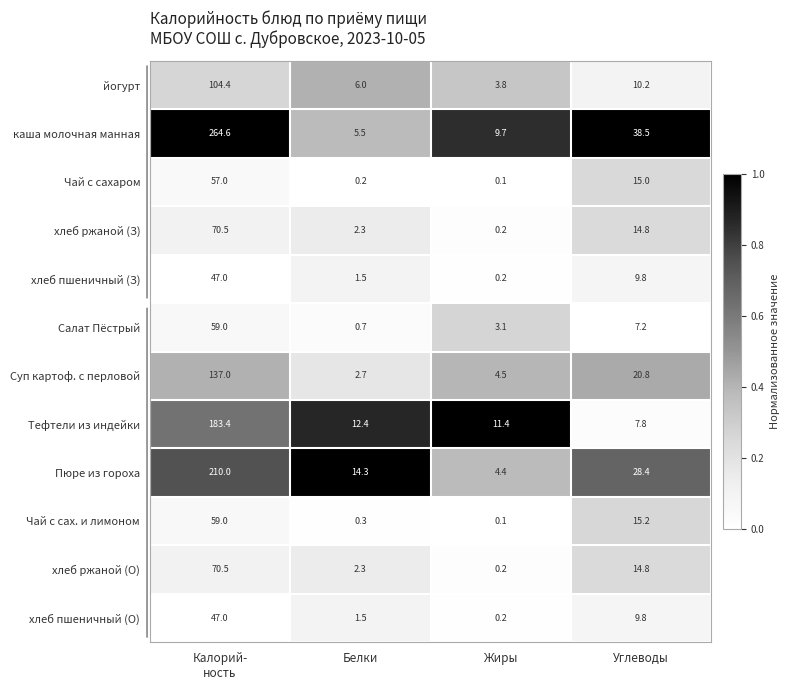

Which series has the widest spread of values?

каша молочная манная